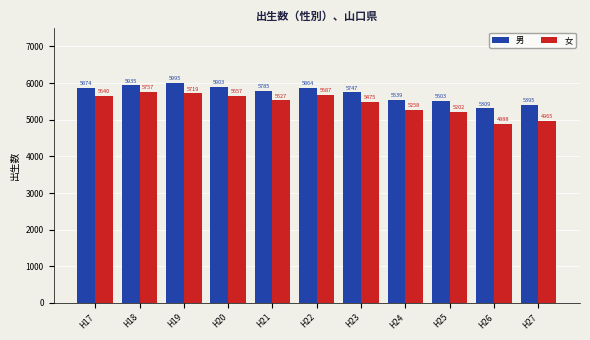

At how many categories does at least one series exceed 4936?

11